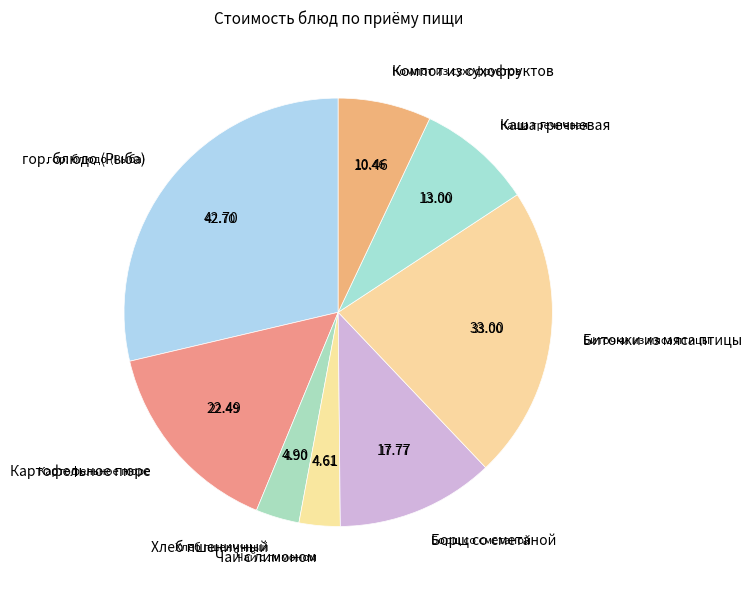

To the nearest percent, what portion does Обед represent?

51%